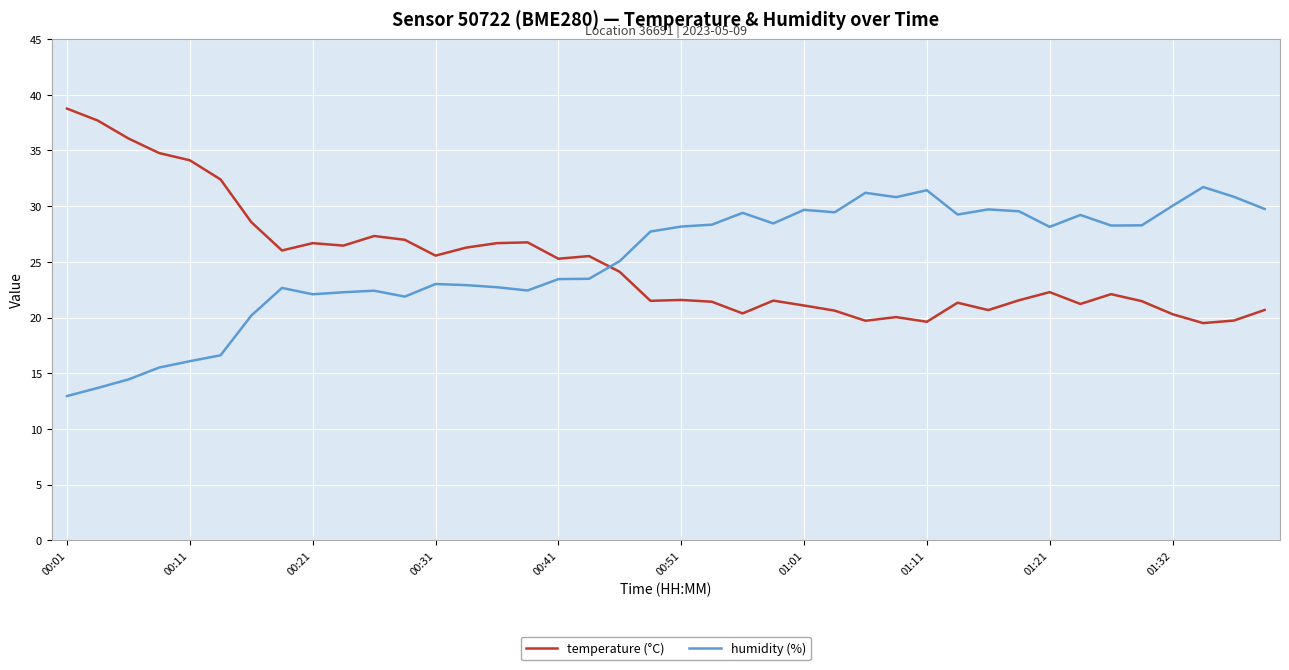

Which series ends up on top after the final intersection of temperature (°C) and humidity (%)?

humidity (%)